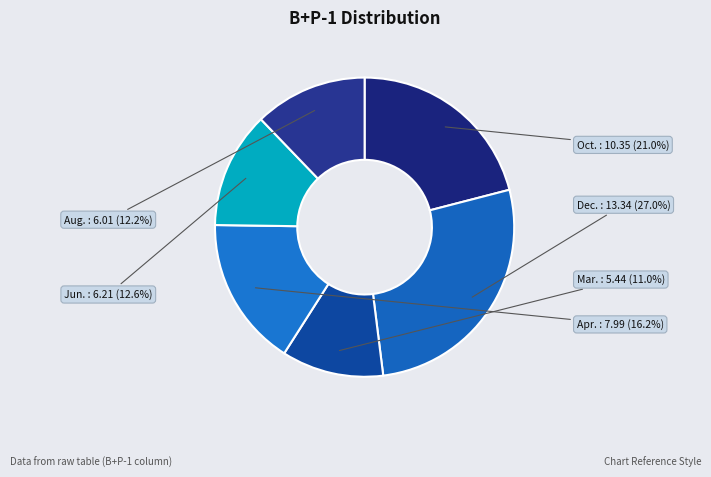

How many segments does this pie chart have?

6